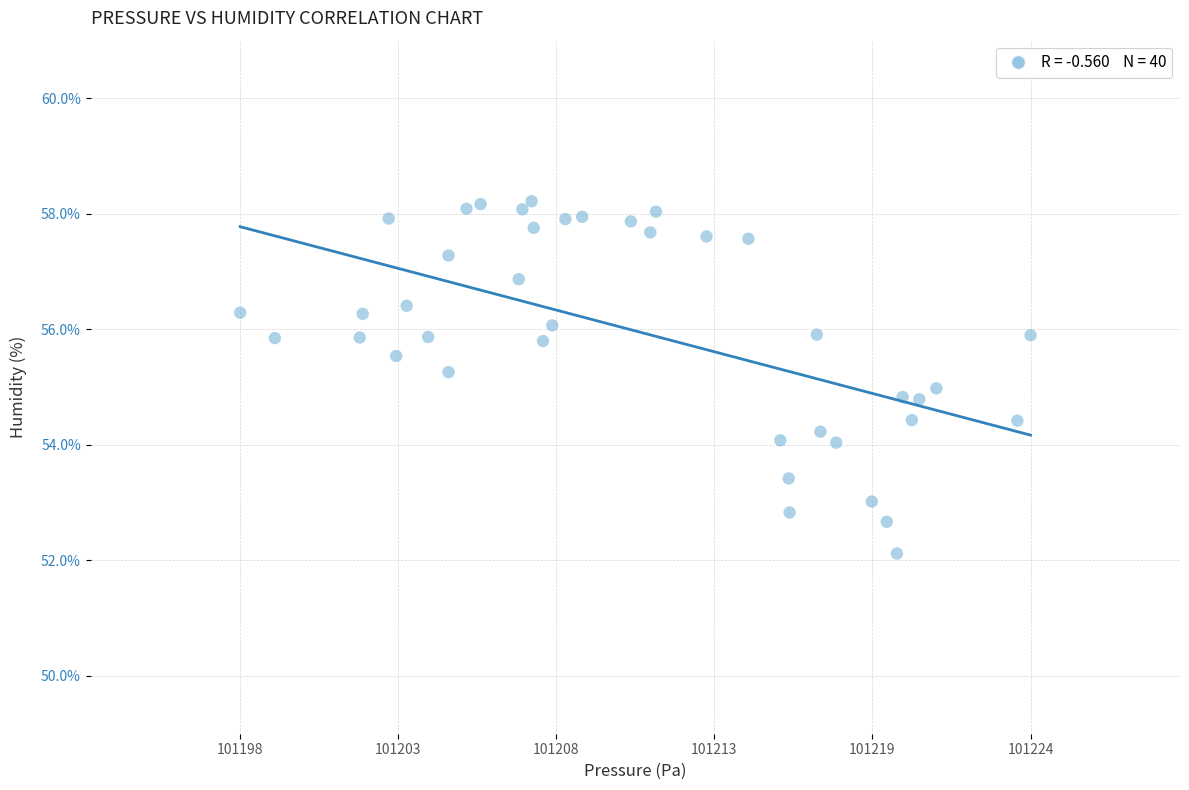

What is the range of X values (max minus min)?

26.4